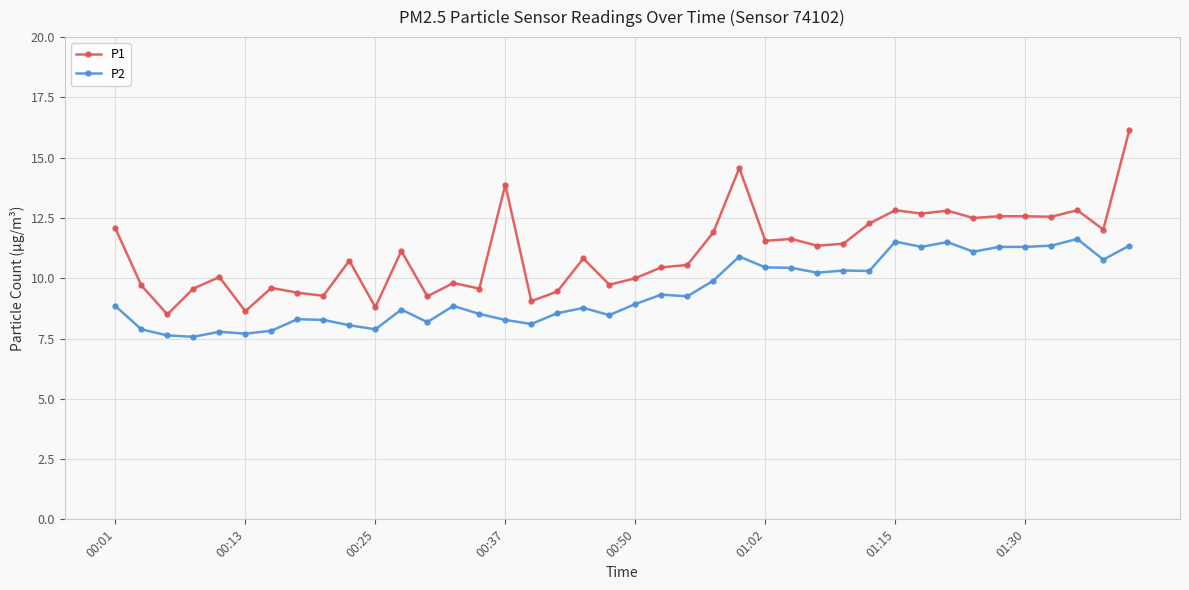

What is the highest value of the P1 series?

16.1